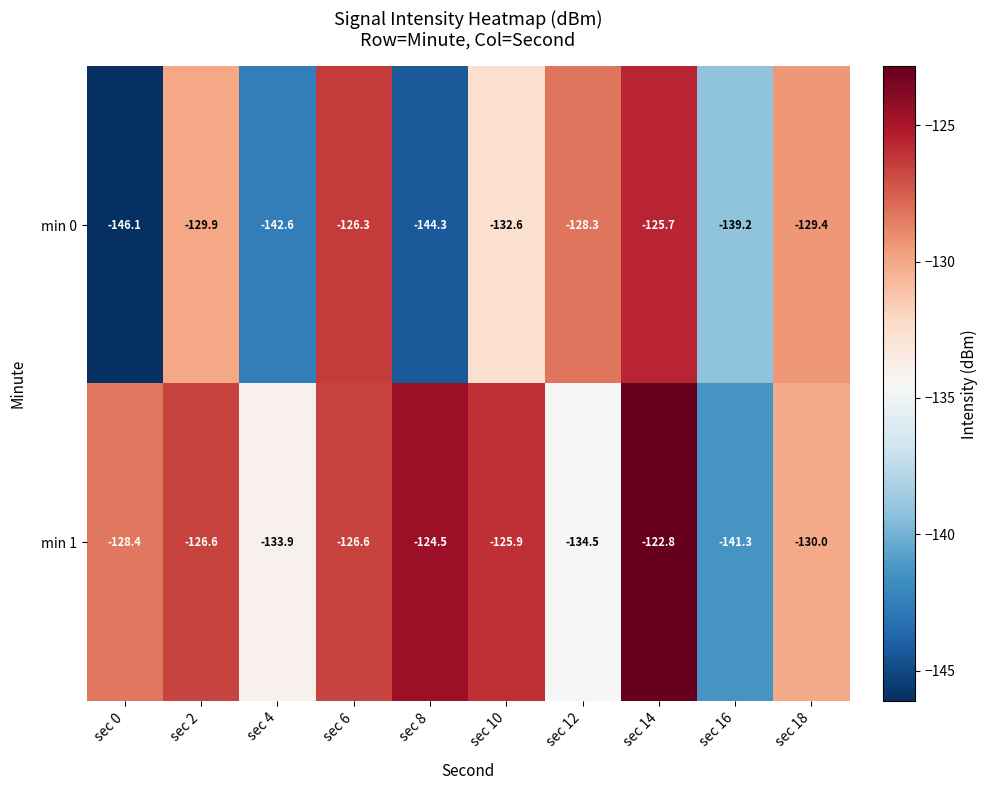

Rank the series by their average value, from lowest to highest.

min 0, min 1